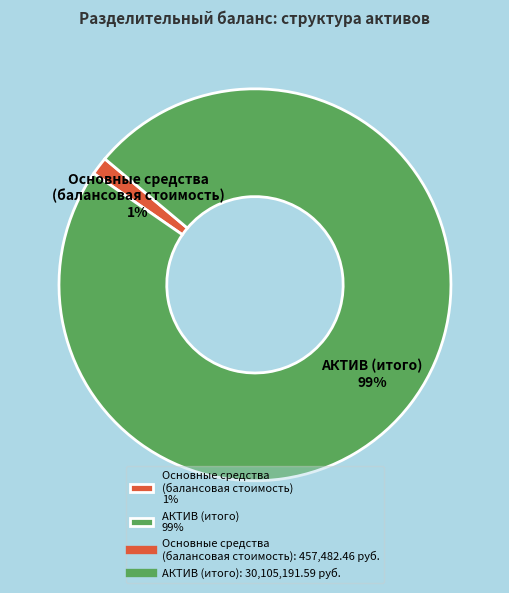

What is the majority slice?

АКТИВ (итого) 99%